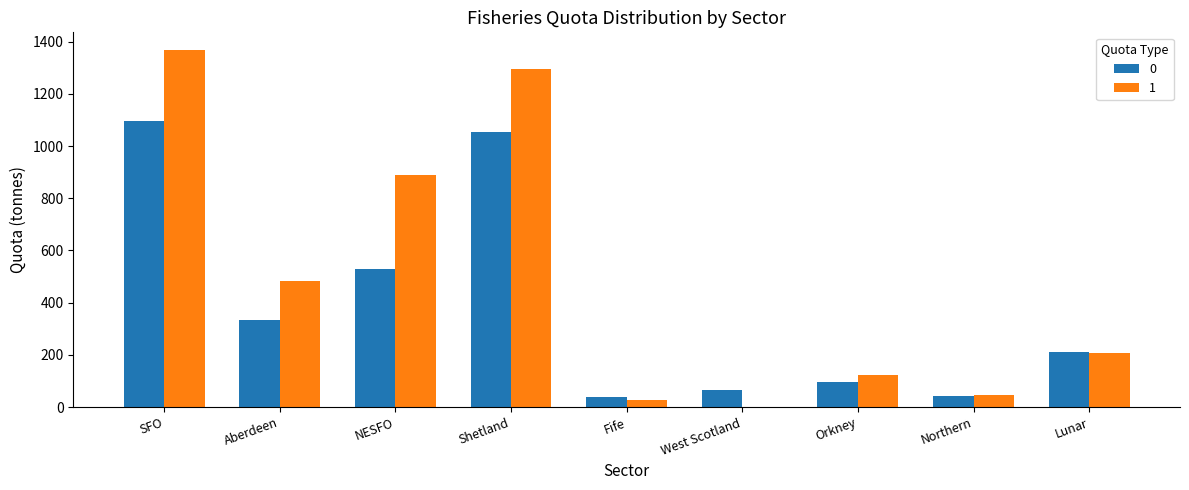

What is the highest value of the 1 series?

1367.2